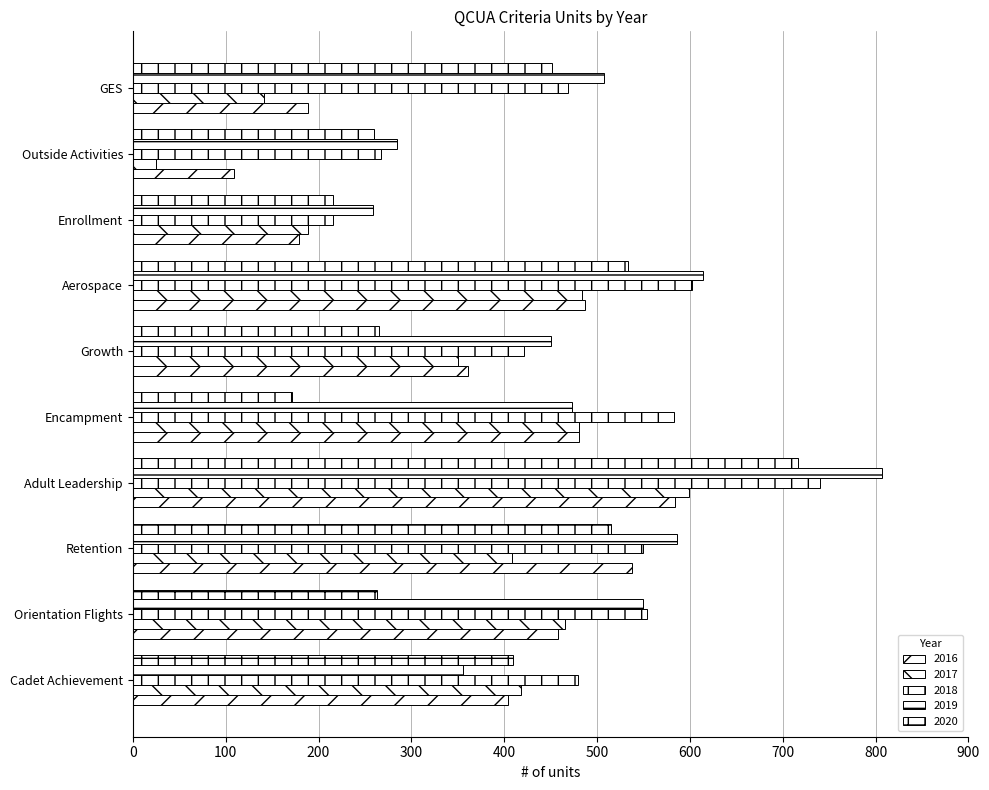

True or false: 2018 has a value of 216 at Enrollment.

True